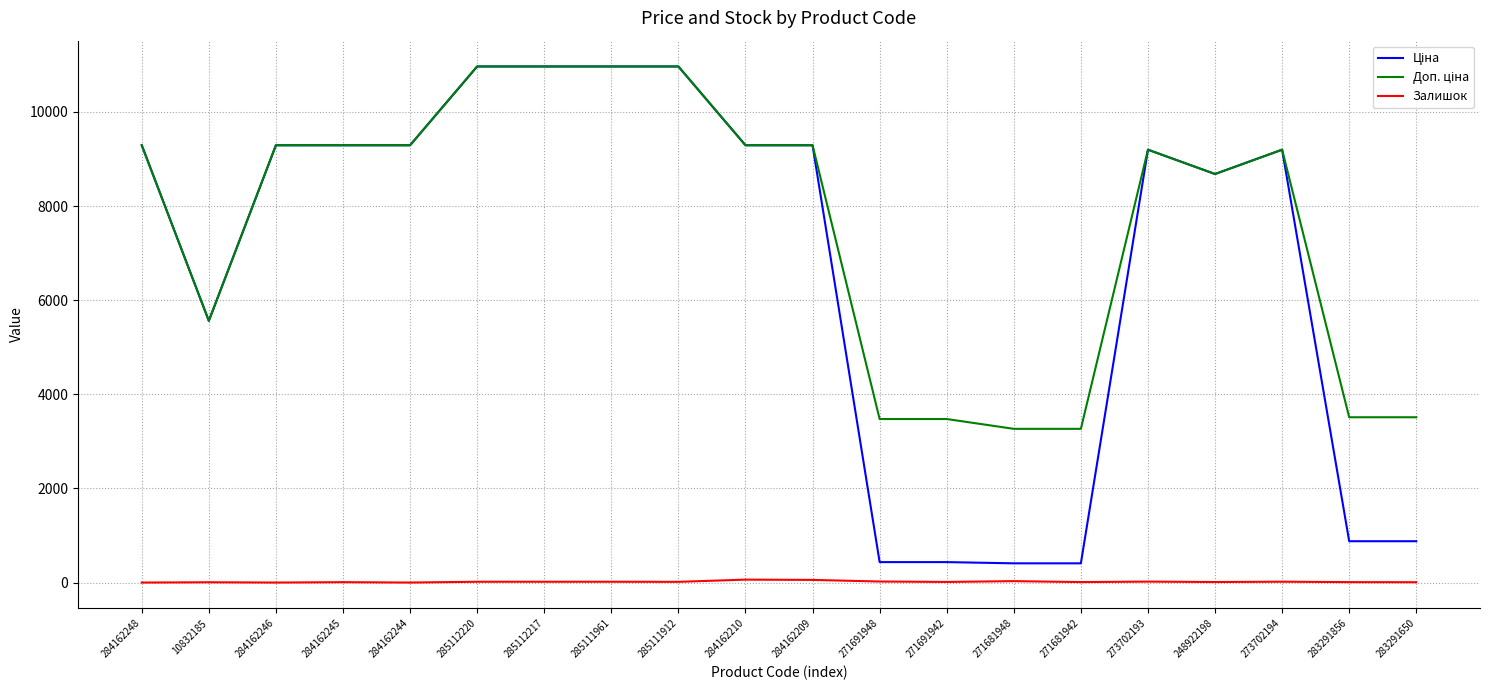

What is the maximum value shown in the chart?

10964.4